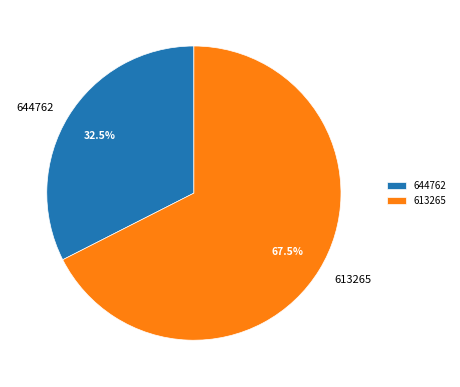

What portion of the pie excludes 644762?

67.5%